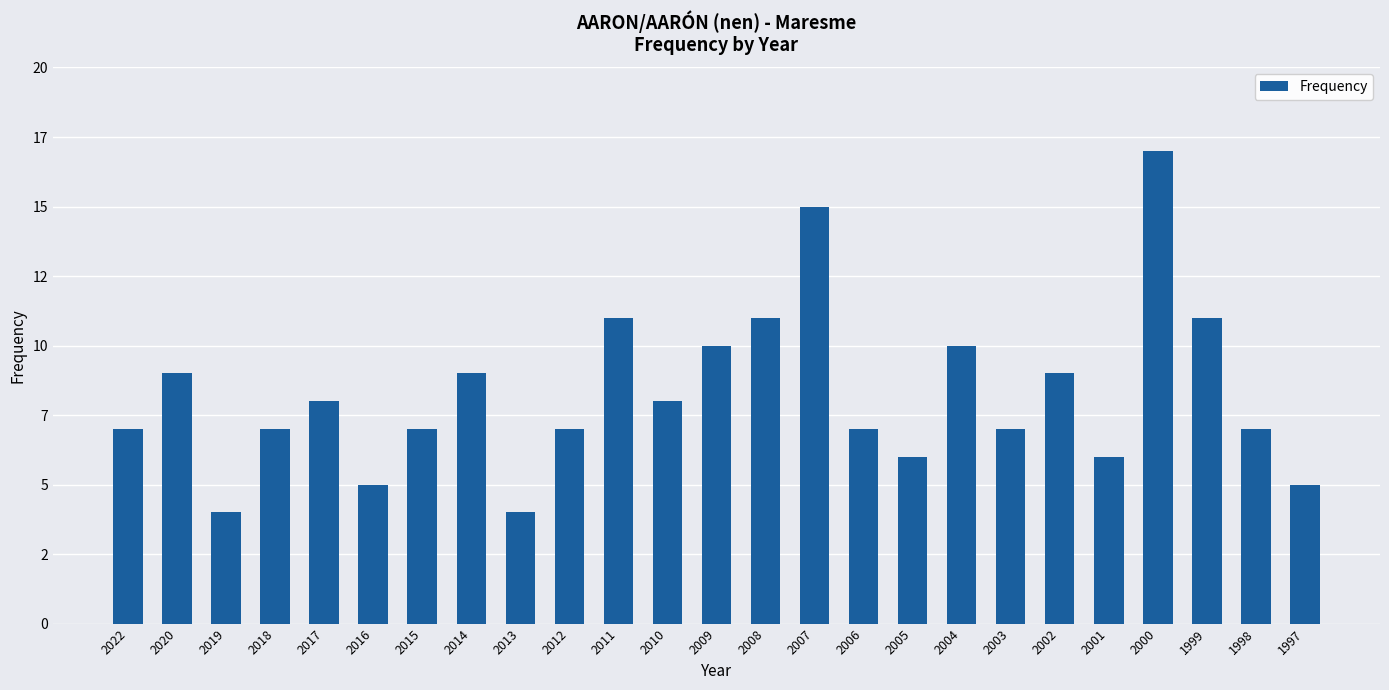

Which has a higher value, 2019 or 2001?

2001